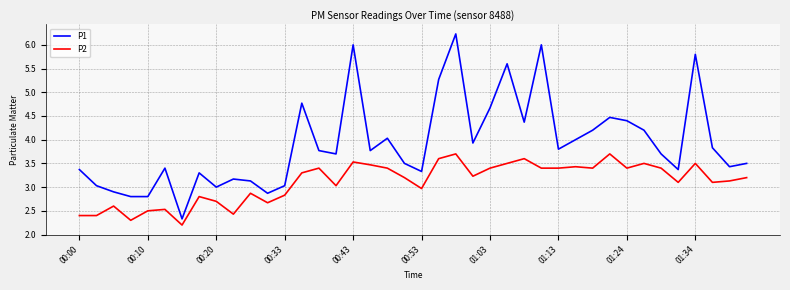

True or false: P2 and P1 cross at least once.

False